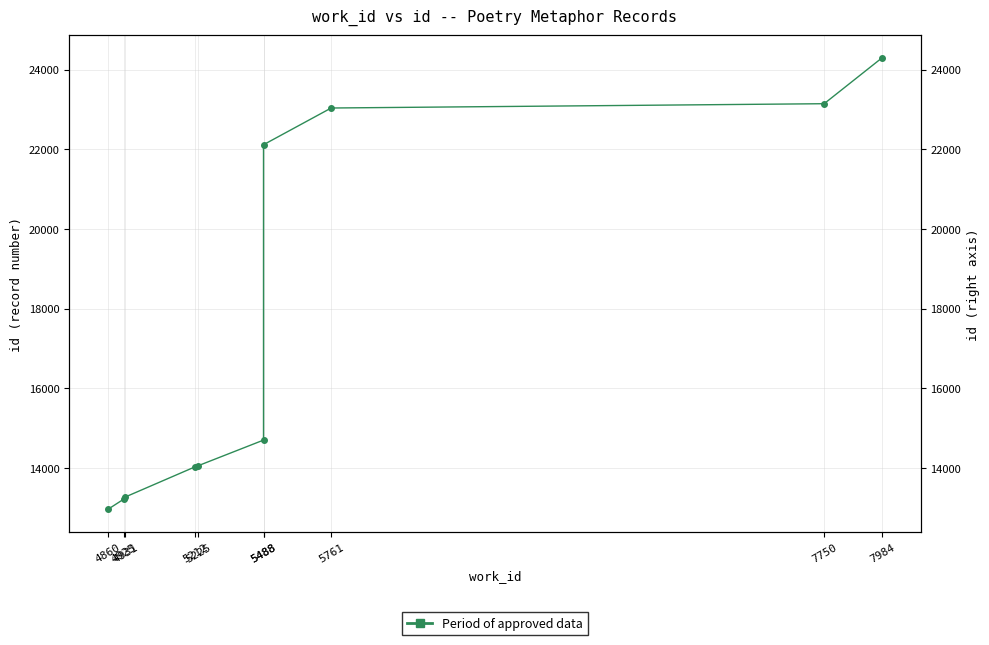

Is this an area chart (filled region under the line)?

No